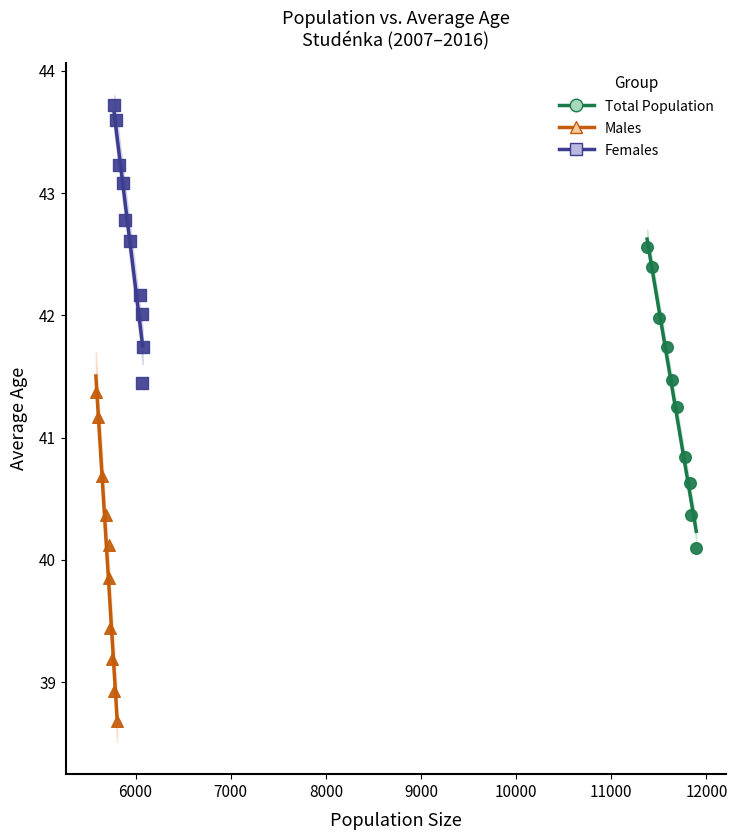

What are all the series names shown in the legend?

Total Population, Males, Females